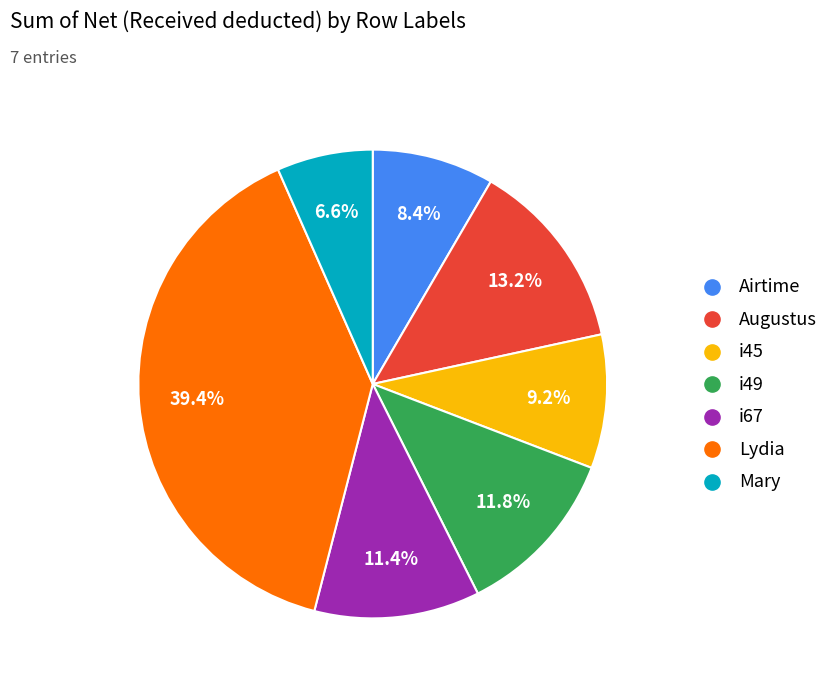

Which has a higher value, Airtime or i67?

i67